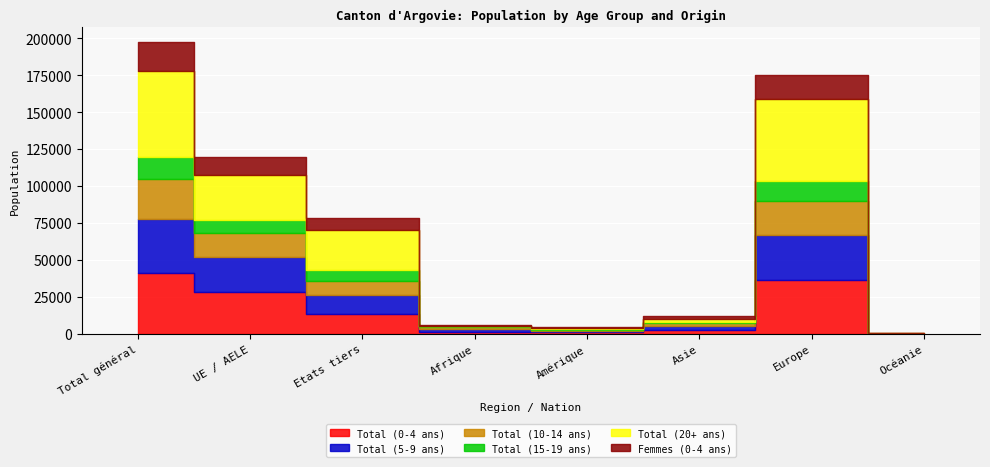

Is the value of Total (0-4 ans) at Asie greater than the value of Total (5-9 ans) at Amérique?

Yes